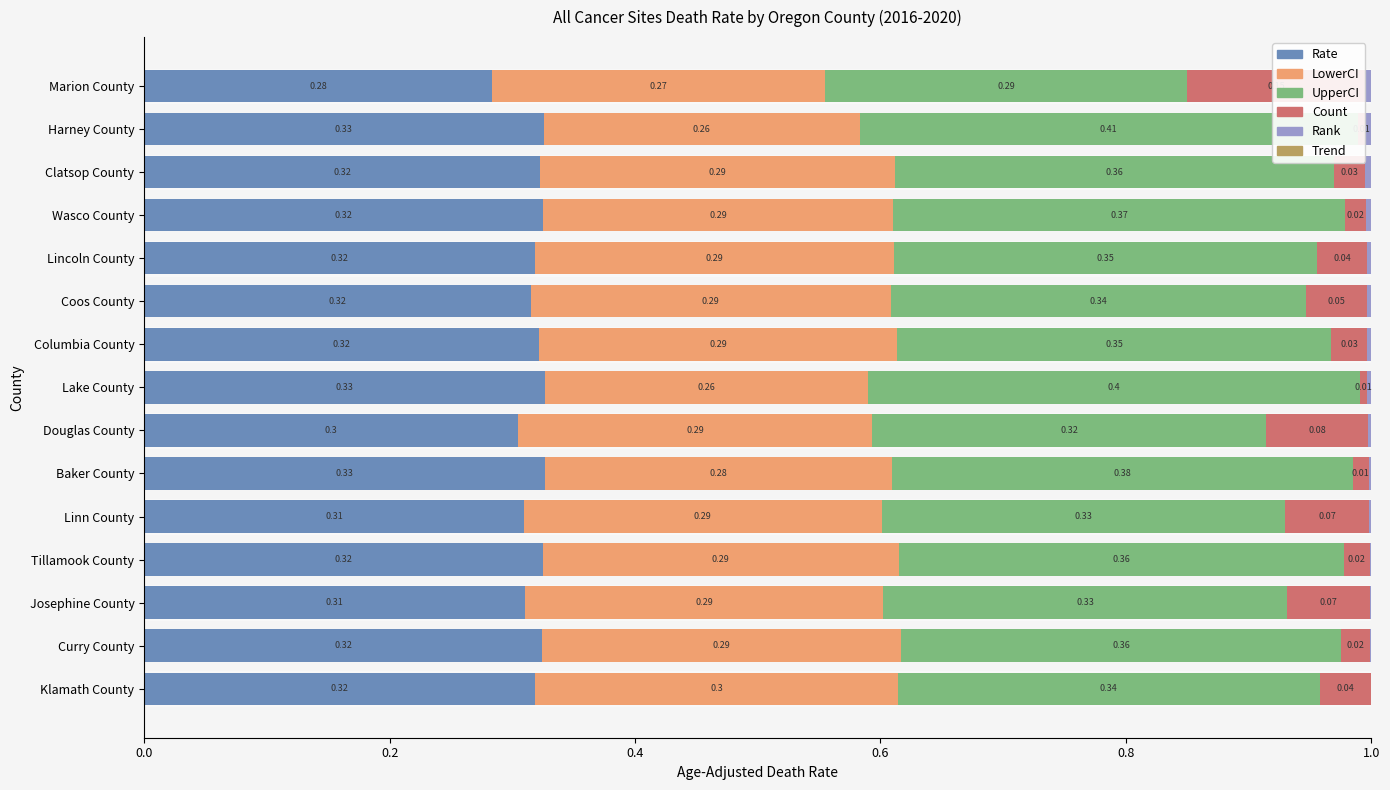

Count the number of categories in the chart.

15